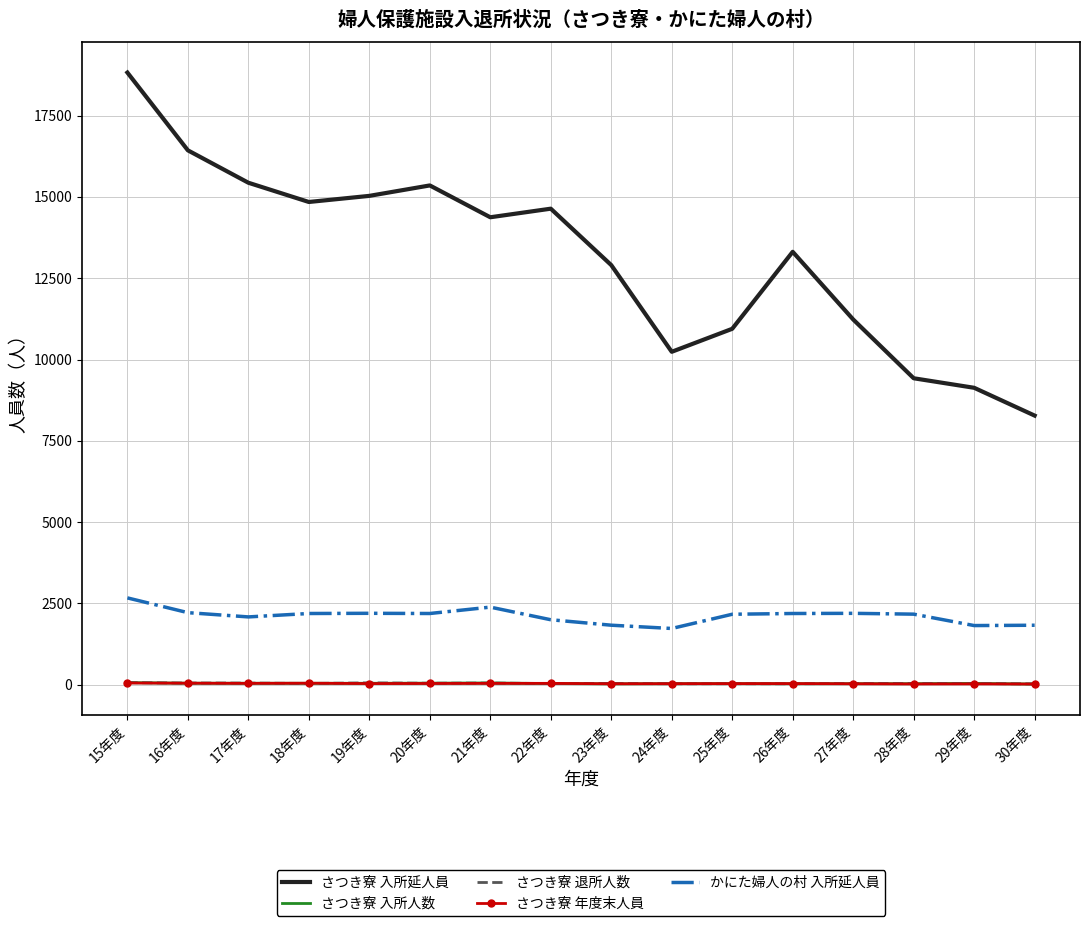

What is the label of the 11th point from the left?

25年度